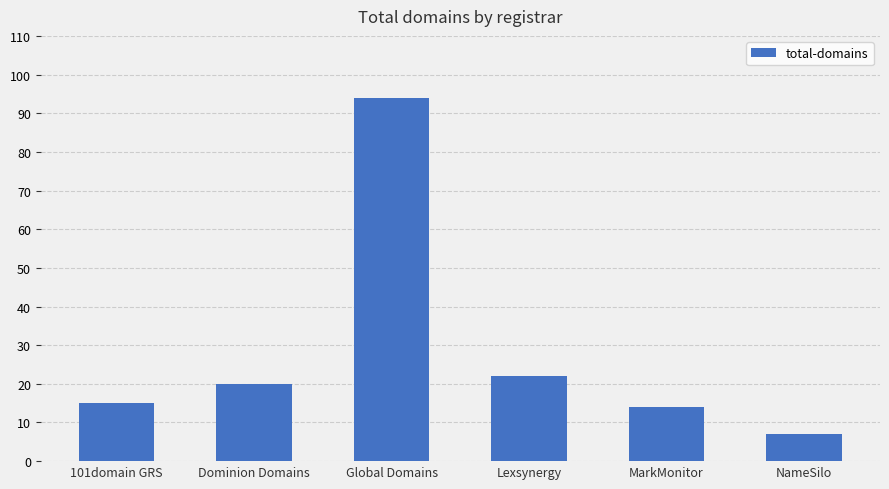

What is the sum of all values?

172